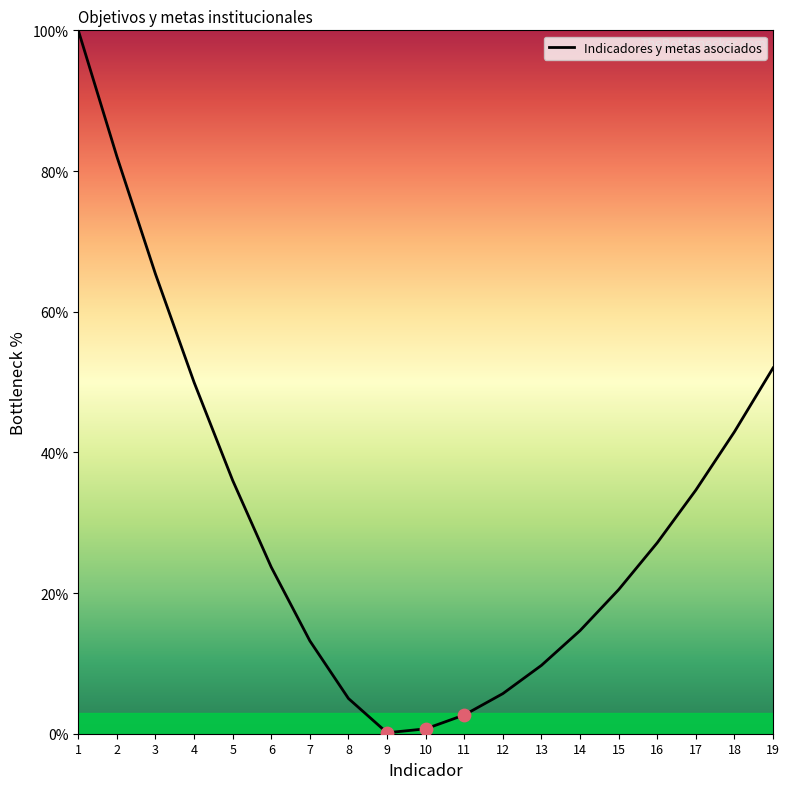

What is the change in value from 7 to 9?

-13.1